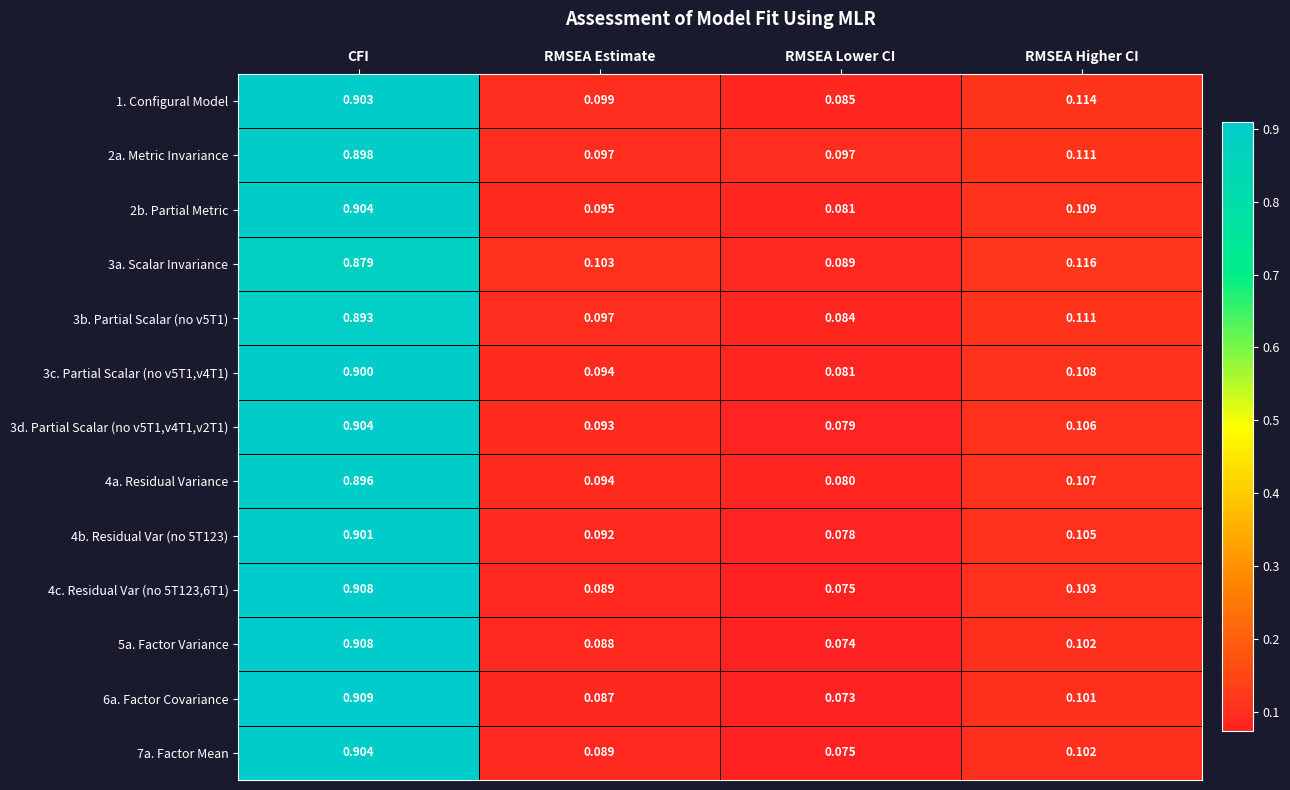

Which category has the highest value across all series?

CFI